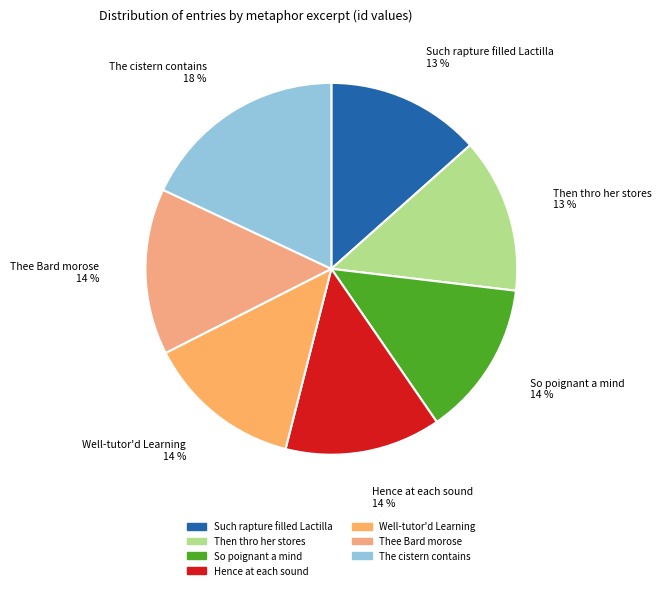

Is the sum of So poignant a mind and Hence at each sound greater than half?

No